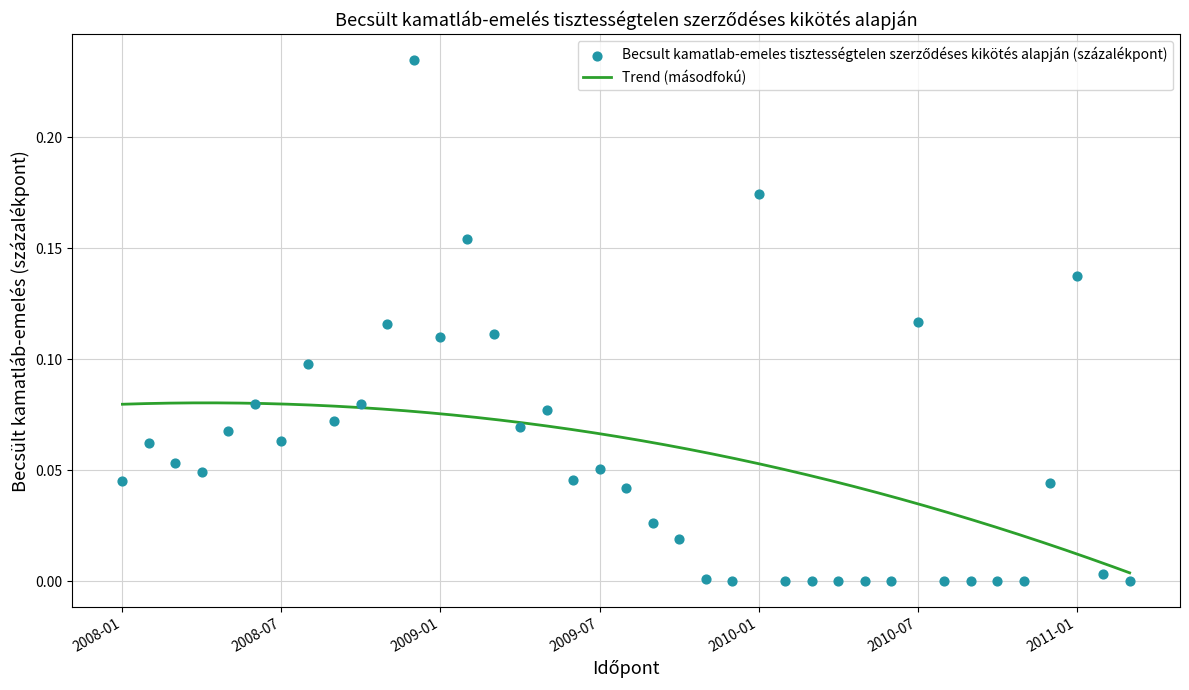

Between 2010-03 and 2008-02, which is larger?

2008-02